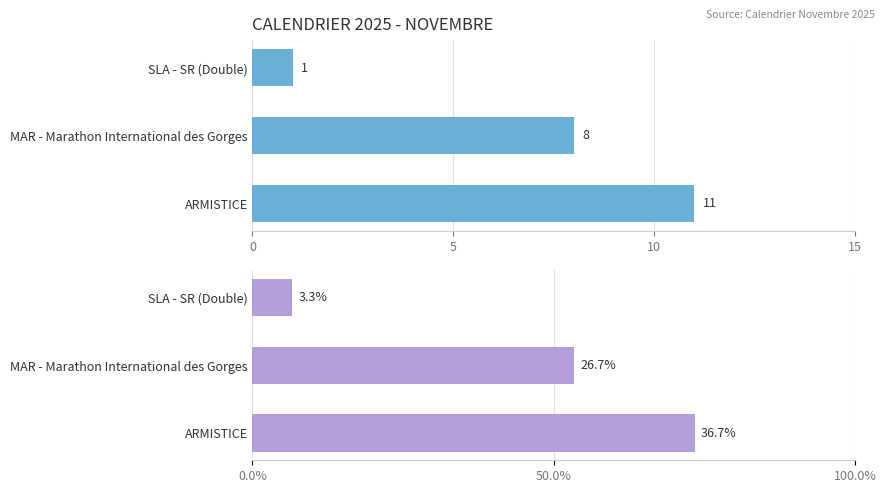

Reading right to left, transcribe all the data shown in this chart.

Day of Month: 11.0	8.0	1.0
% of Month: 36.7	26.7	3.3